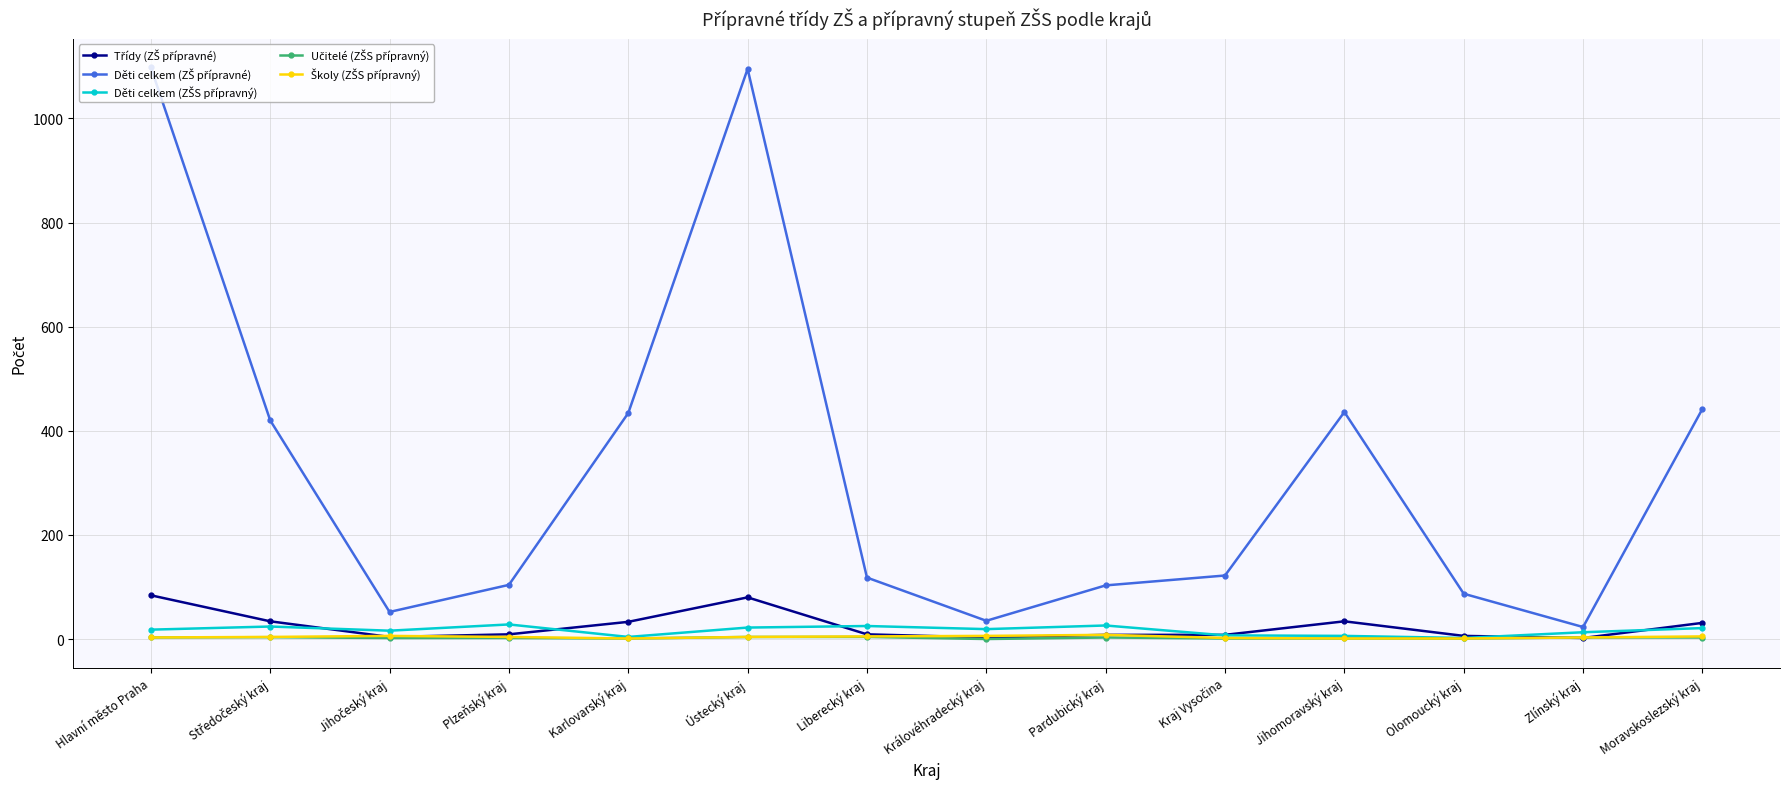

Does the chart have visible grid lines?

Yes